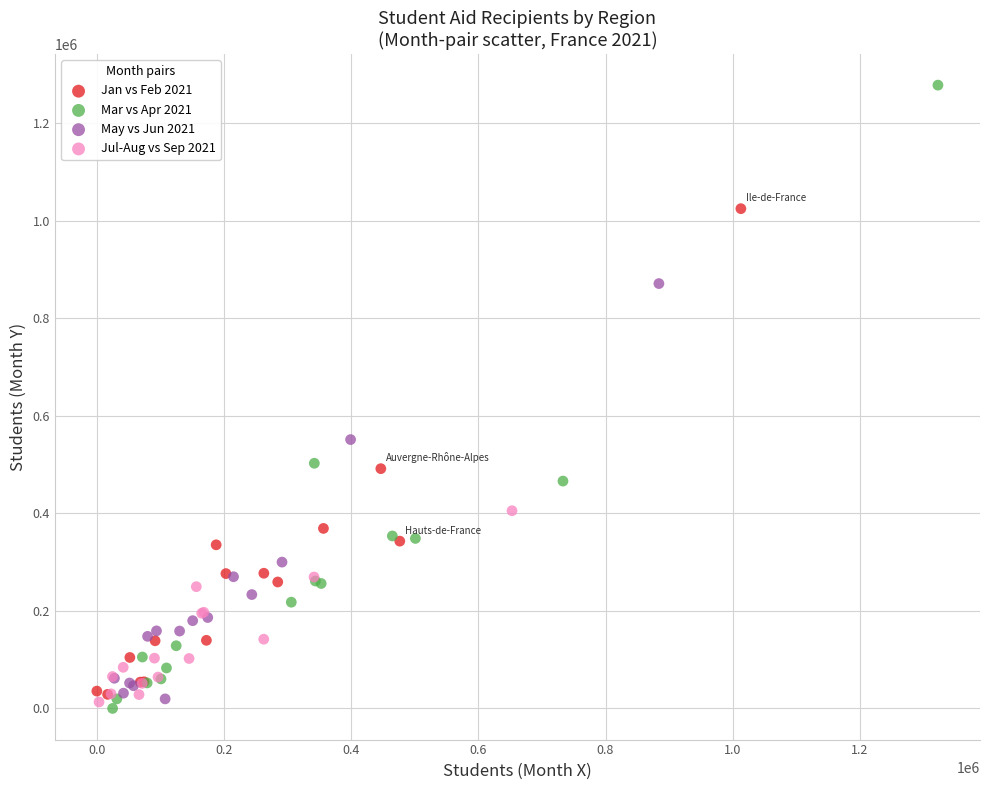

Which series has the widest spread of Y values?

Mar vs Apr 2021